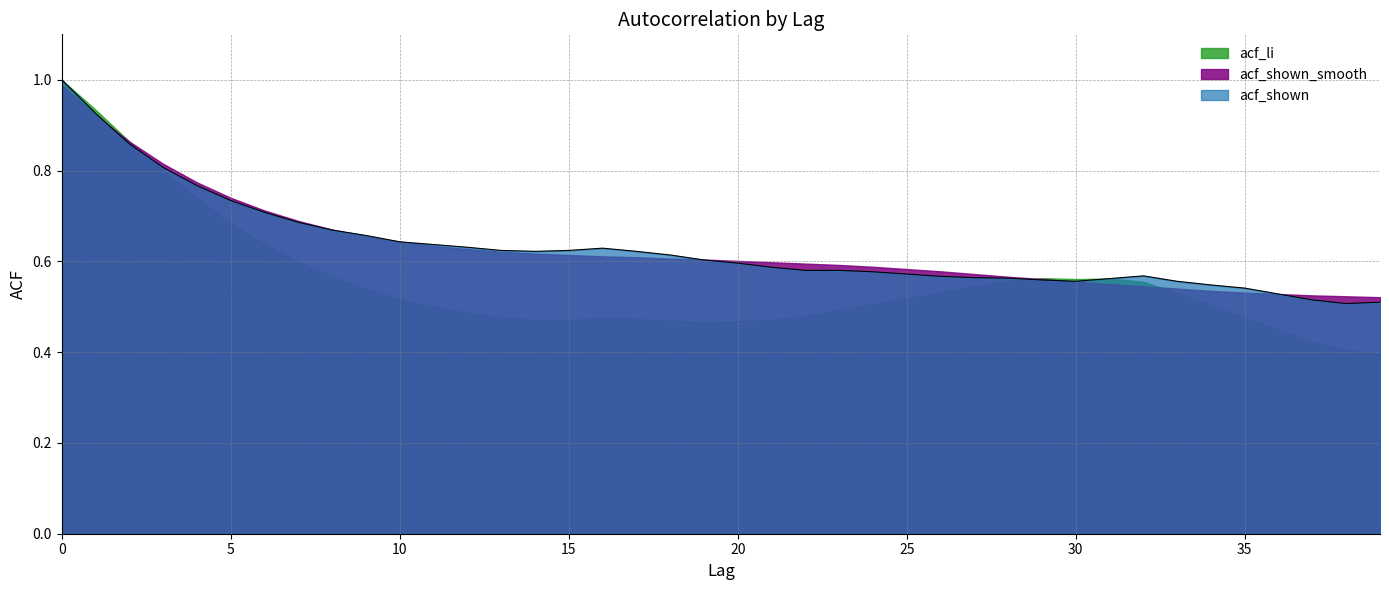

Where is the first local minimum for acf_shown?

14